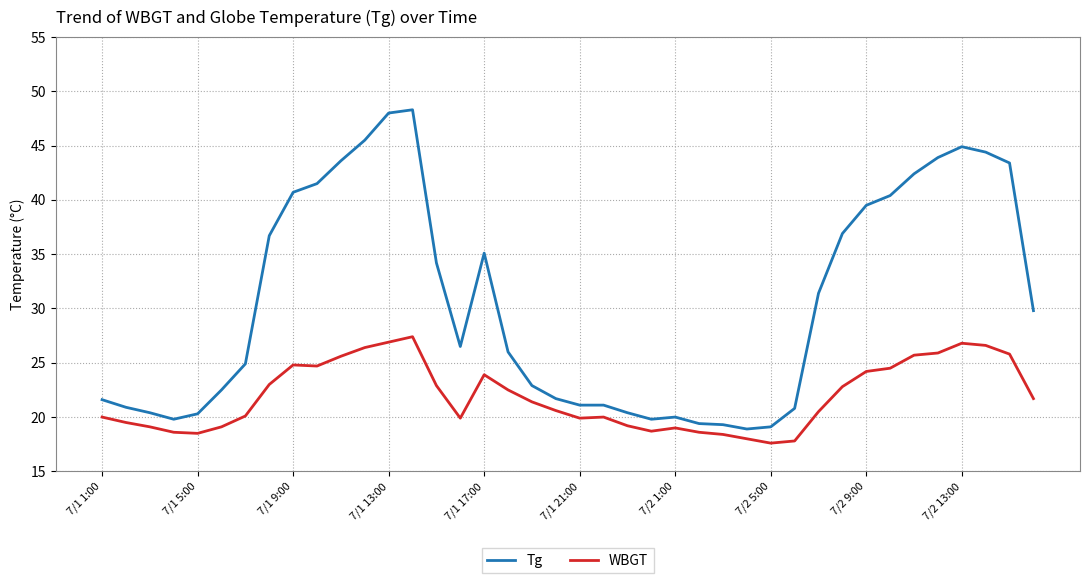

Which series has the widest spread of values?

Tg